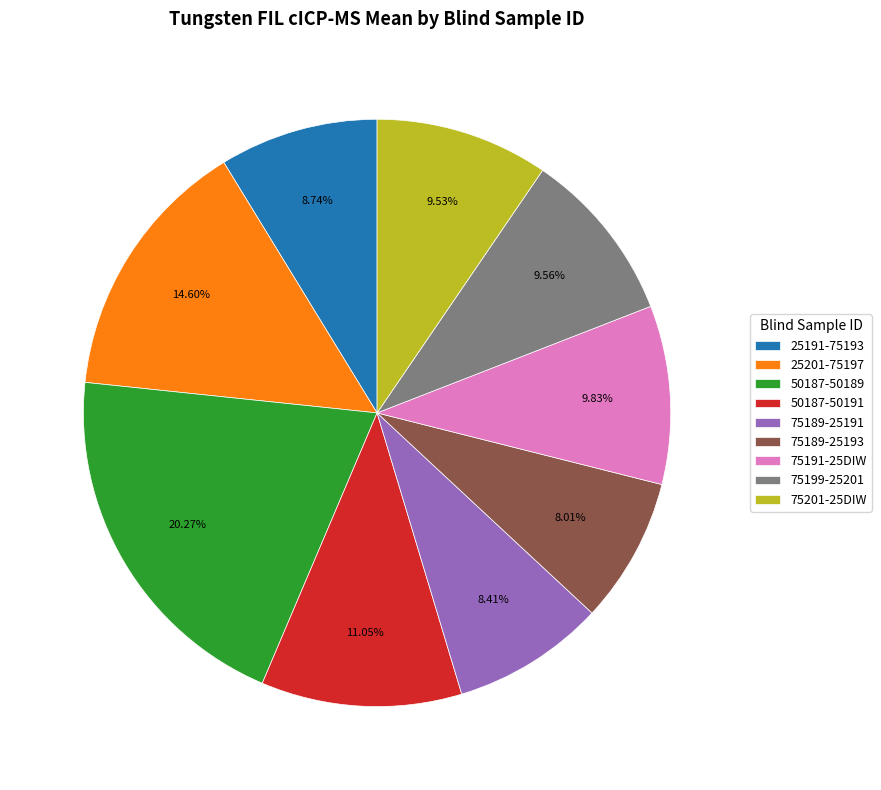

Is there a majority slice in this chart?

No